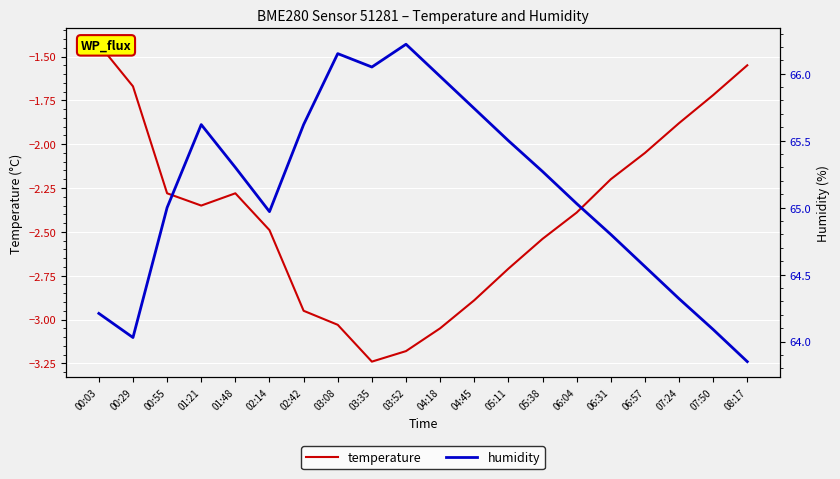

What is the value of the temperature point at the 6th from the left?

-2.5